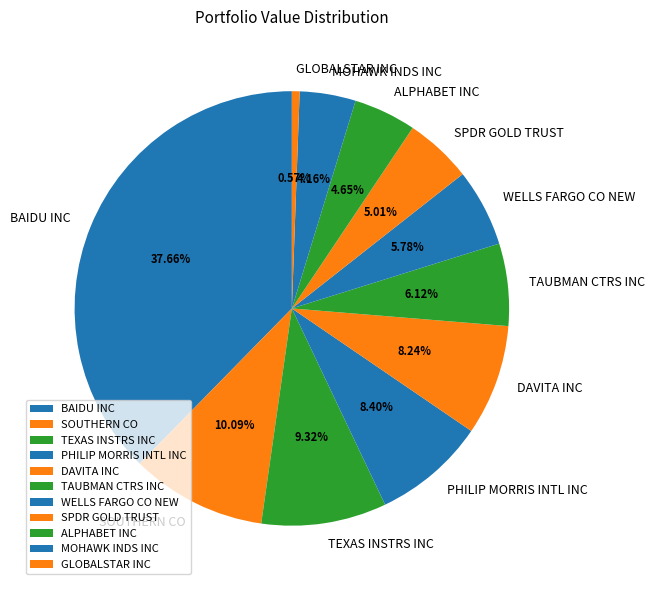

Approximately how many times larger is the value at WELLS FARGO CO NEW compared to GLOBALSTAR INC?

10.1